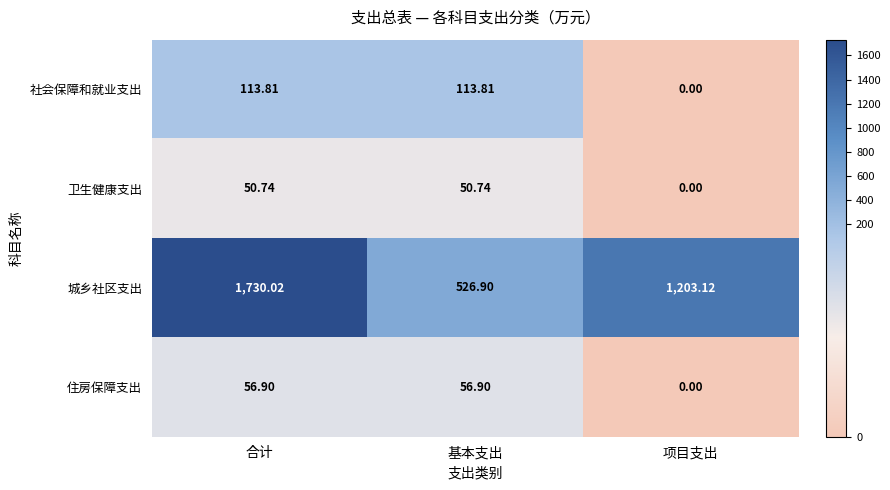

Rank the series at 基本支出 from highest to lowest value.

城乡社区支出, 社会保障和就业支出, 住房保障支出, 卫生健康支出